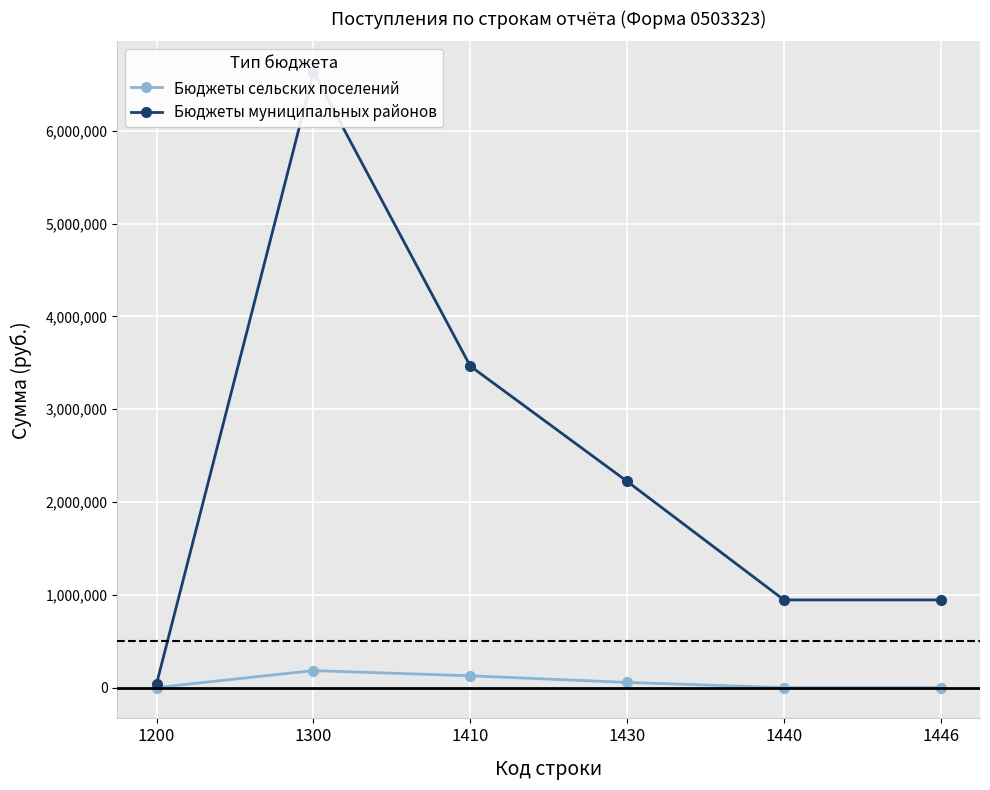

List the series in order of their peak value, lowest first.

Бюджеты сельских поселений, Бюджеты муниципальных районов